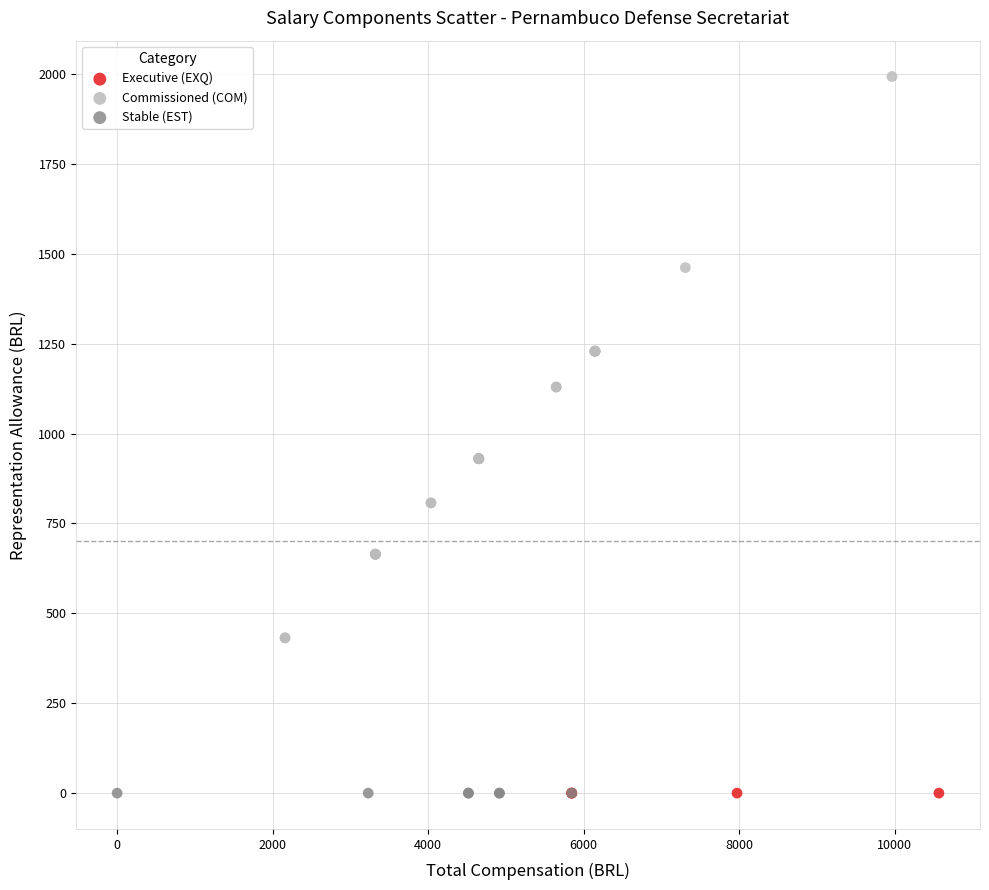

Which series reaches the maximum Y coordinate?

Commissioned (COM)